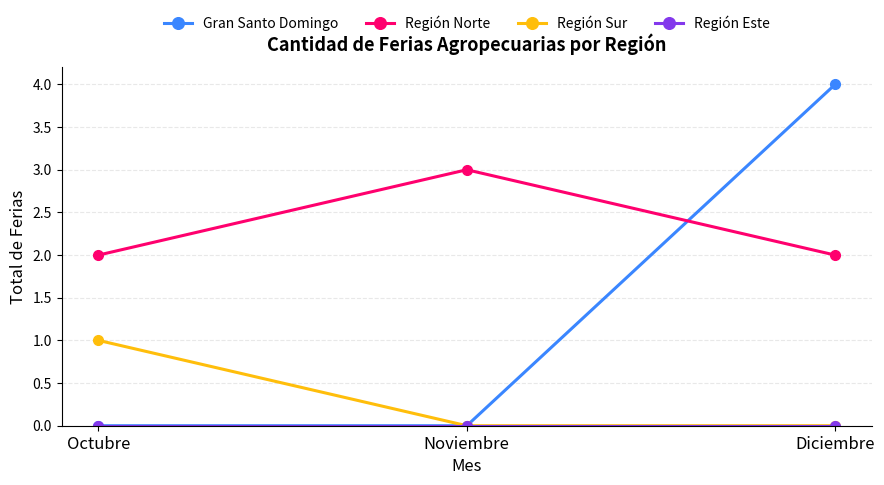

Which series has the largest total across all categories?

Región Norte